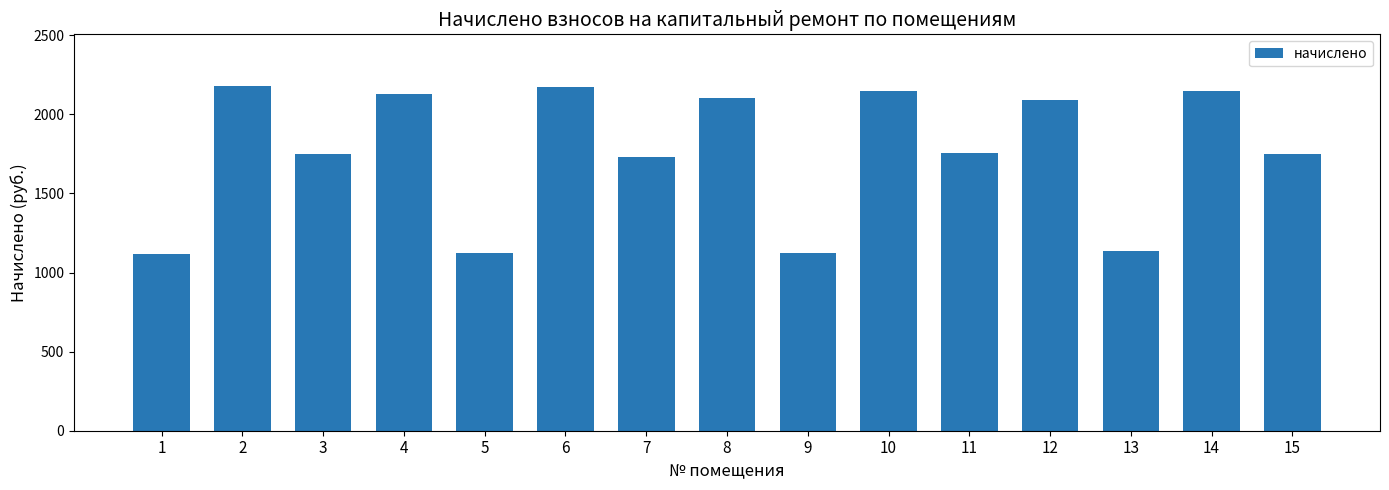

Approximately how many times larger is the value at 7 compared to 11?

1.0